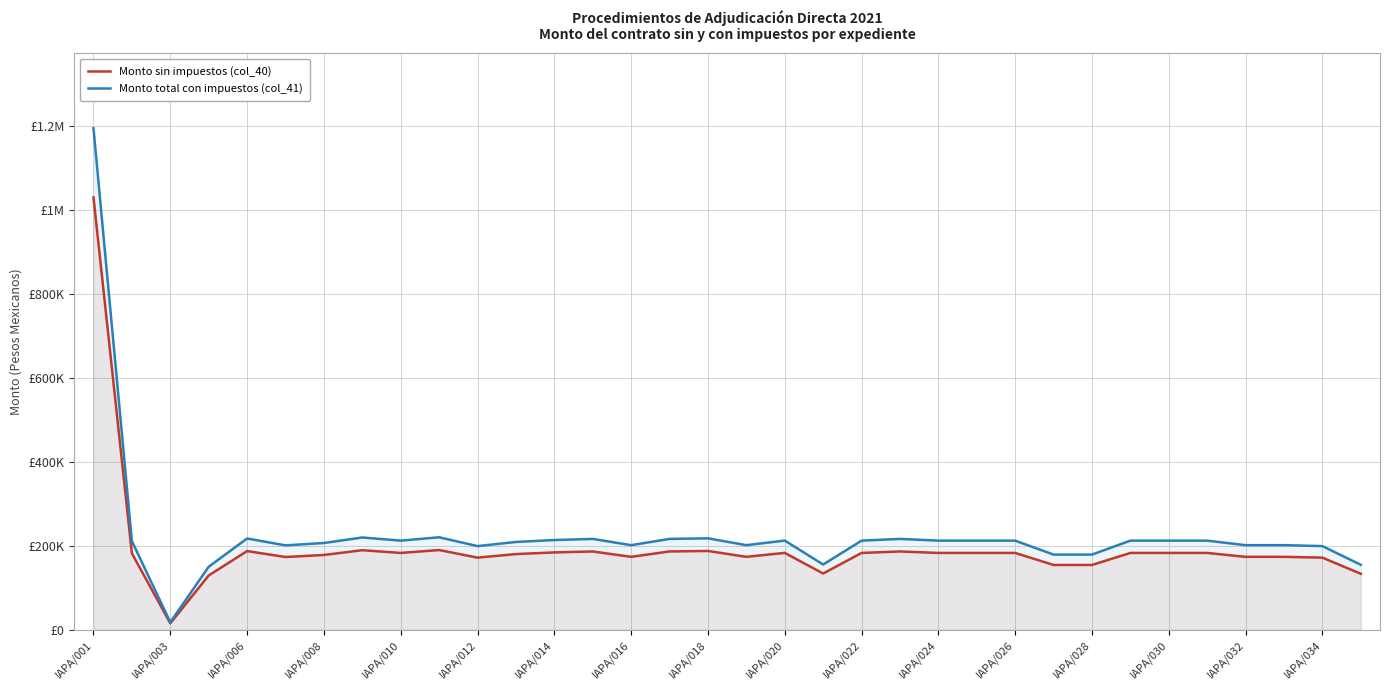

Where is Monto total con impuestos (col_41) nearest to the value 606413?

IAPA/020